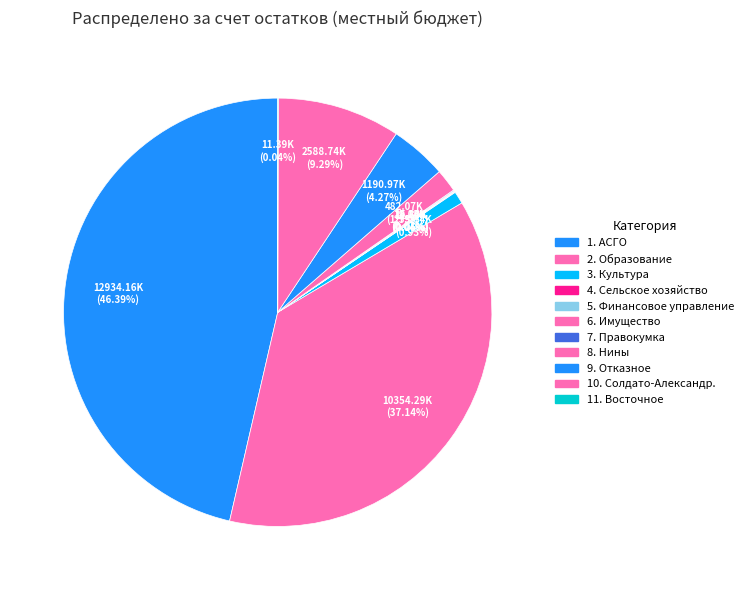

Between 6. Имущество and 10. Солдато-Александр., which is larger?

10. Солдато-Александр.